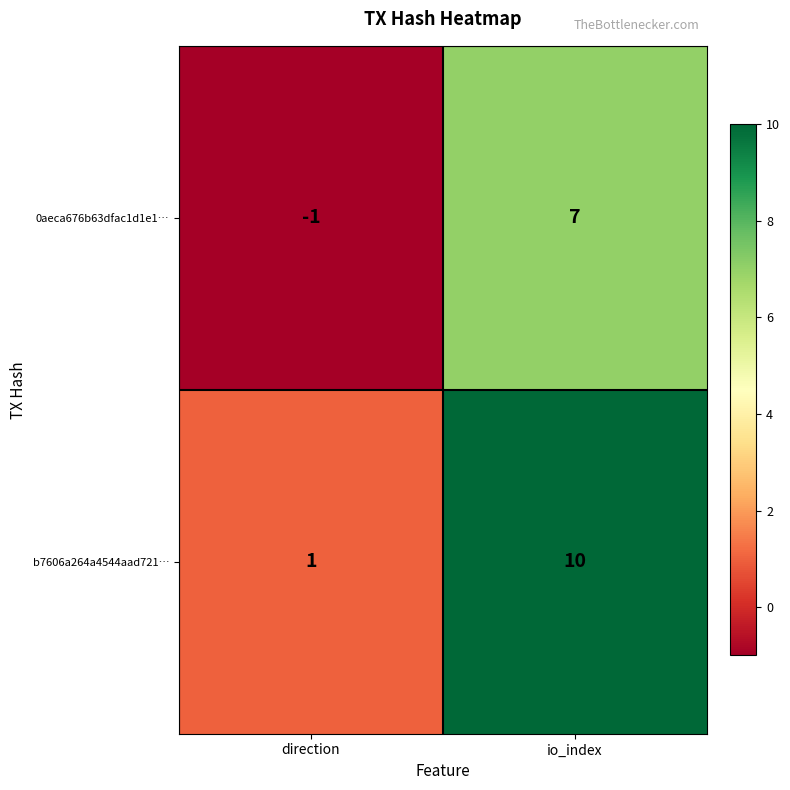

What value does the b7606a264a4544aad721… series have at io_index?

10